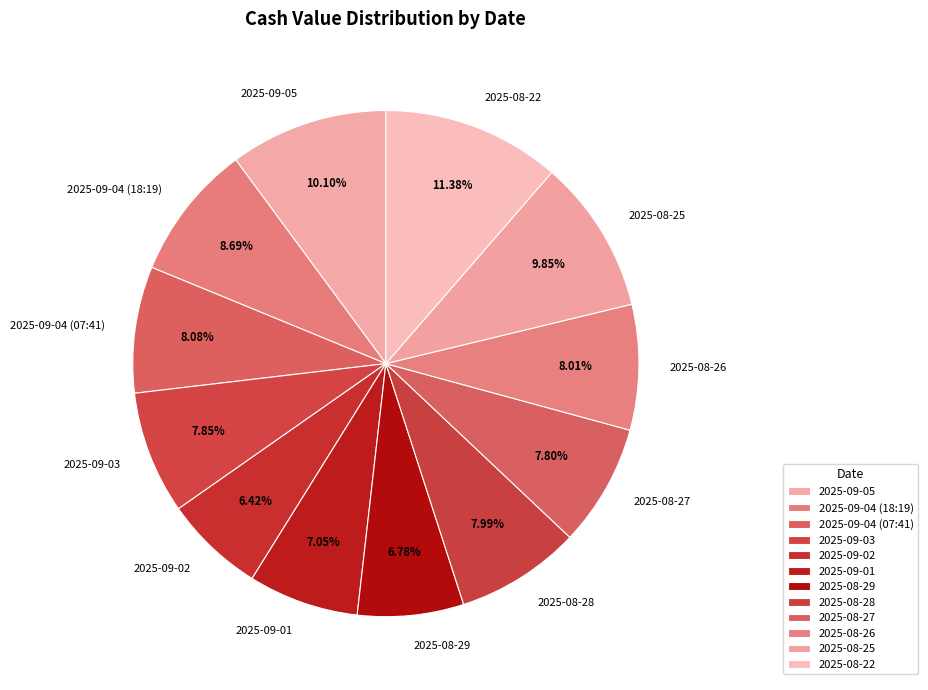

To the nearest percent, what percentage of the pie is 2025-08-22?

11%